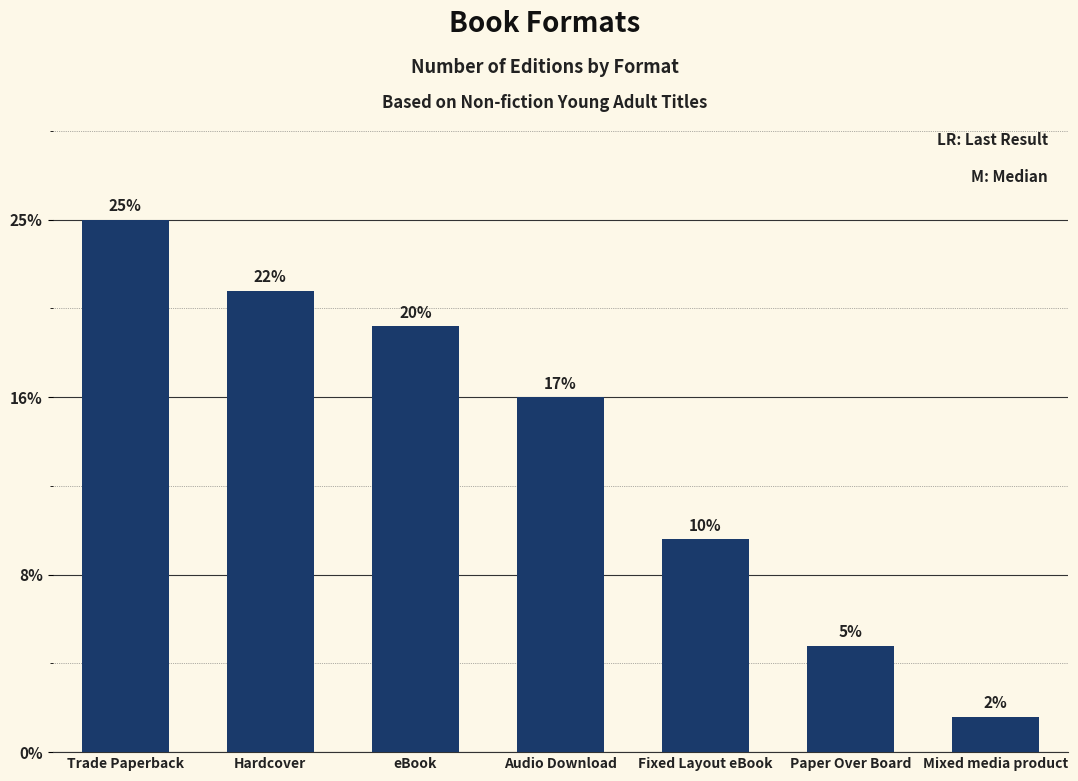

Between Mixed media product and Audio Download, which is larger?

Audio Download